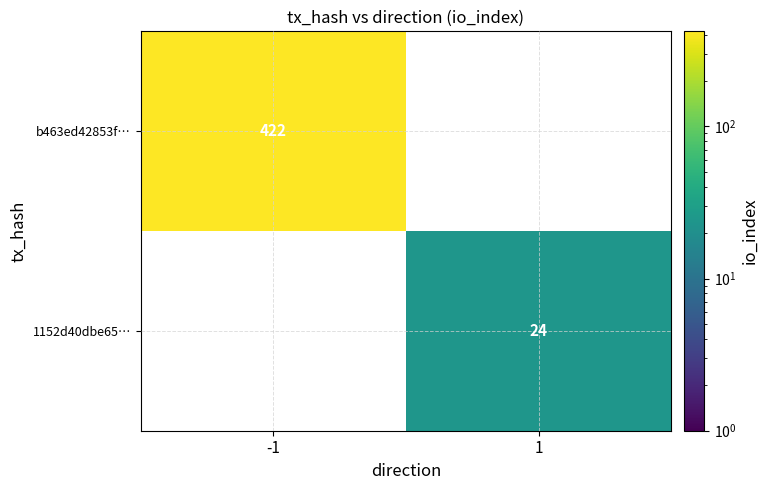

Count the number of categories in the chart.

2